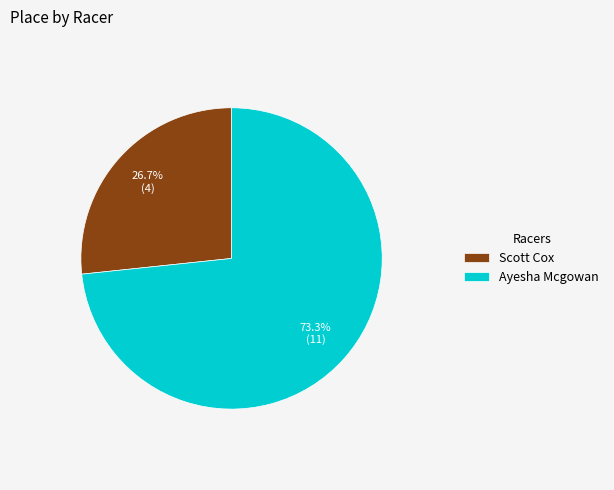

Count the number of slices in the pie.

2